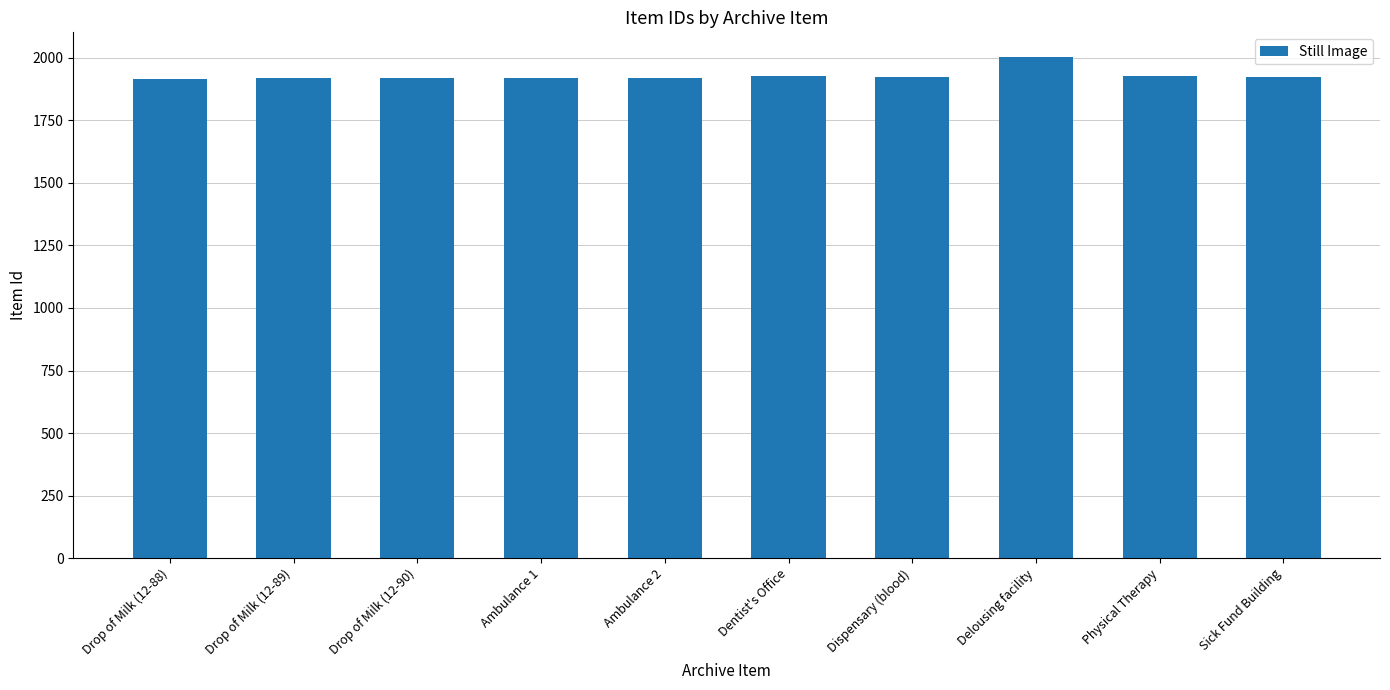

What is the smallest value displayed?

1917